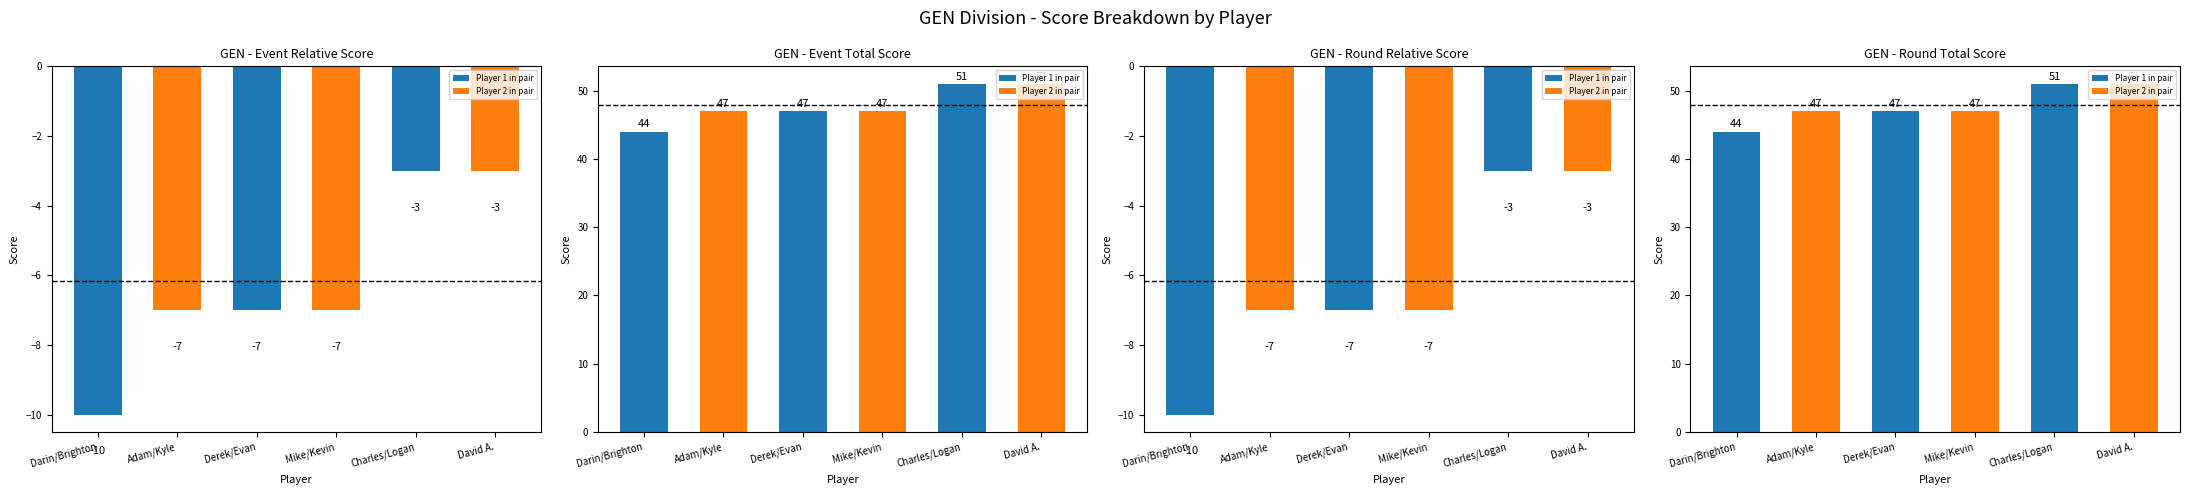

What is the label of the 2nd bar from the left?

Adam/Kyle